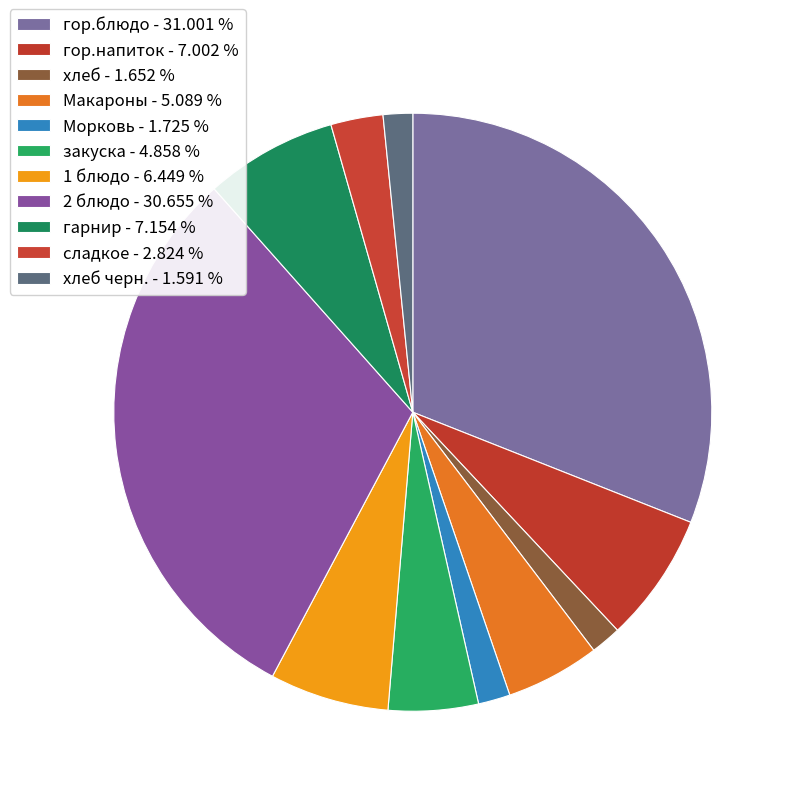

Is there a majority slice in this chart?

No